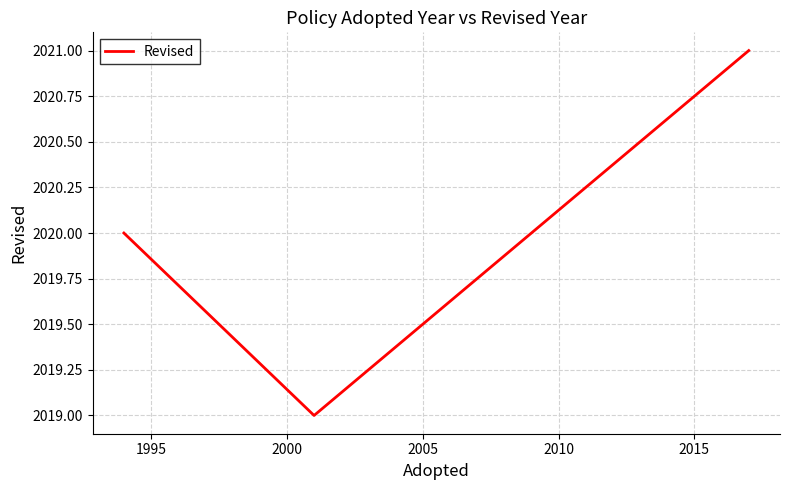

What is the maximum value shown in the chart?

2021